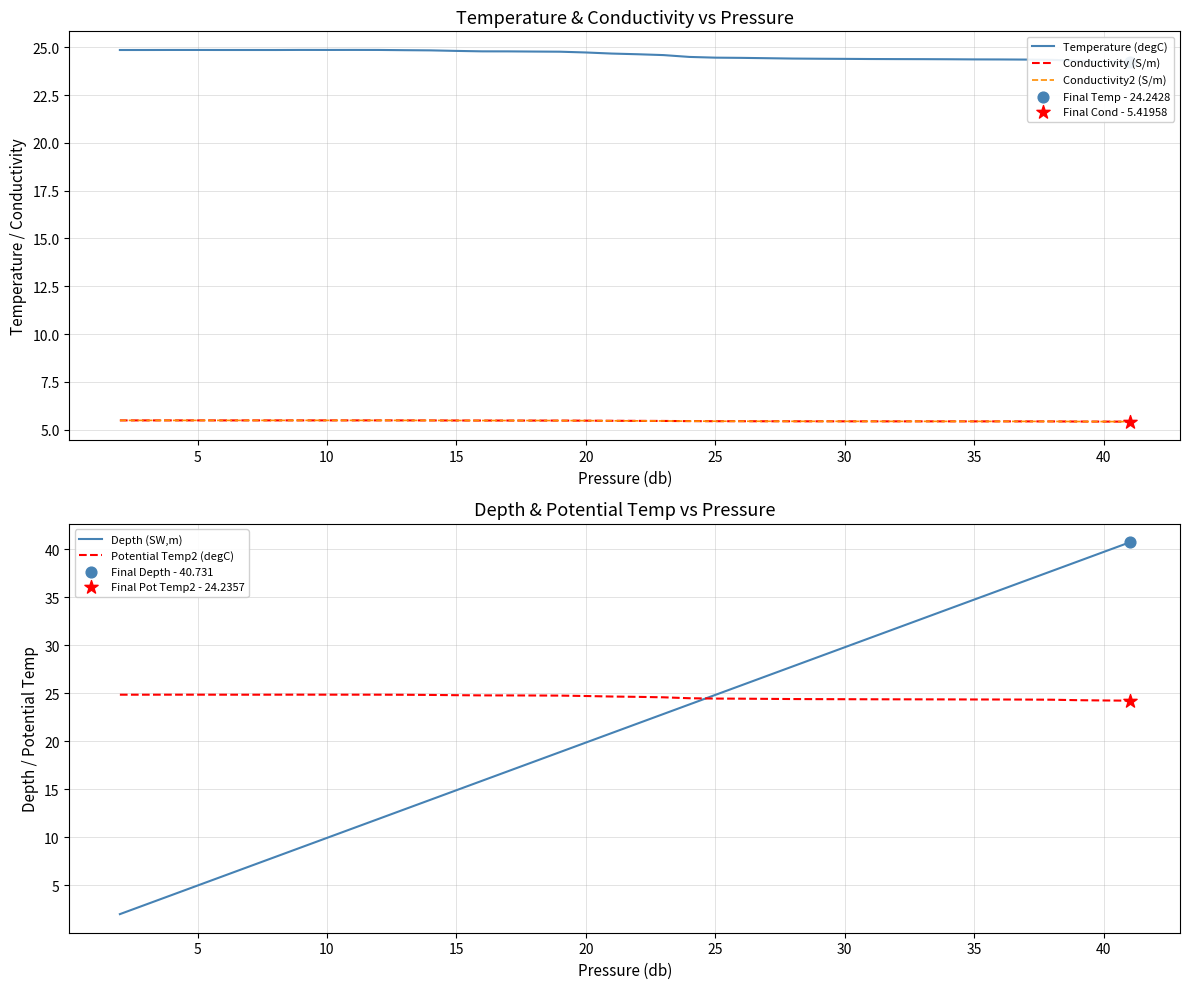

What is the highest value of the Conductivity2 (S/m) series?

5.5